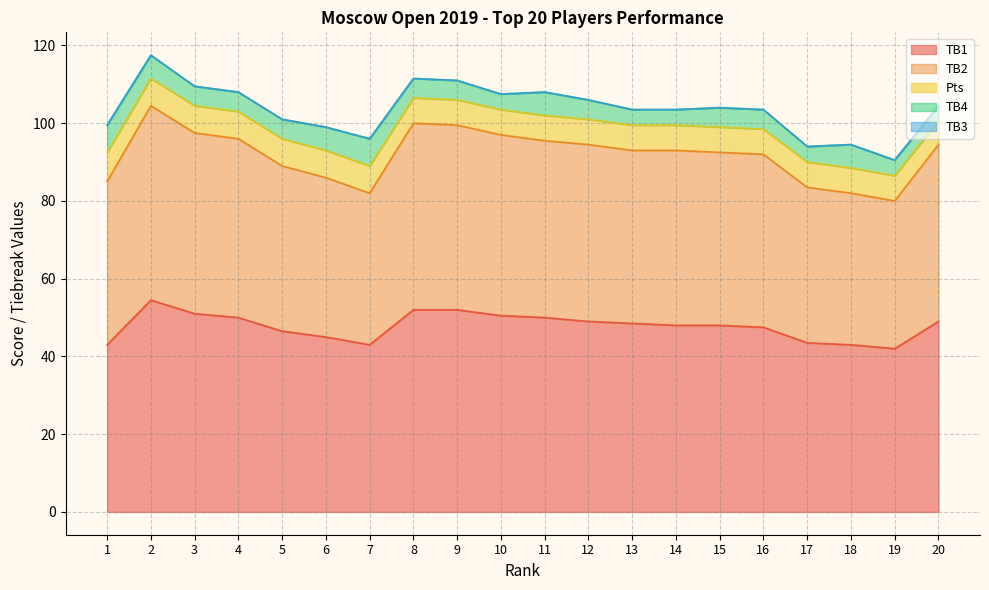

List the series in order of their peak value, lowest first.

TB3, TB4, Pts, TB2, TB1